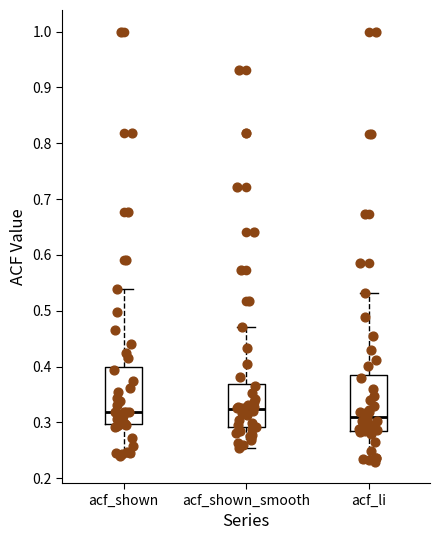

Where does the lower whisker of the box for acf_shown_smooth end on the y-axis? The values are not printed on the chart, so give them approximately, as read against the axis.

0.25